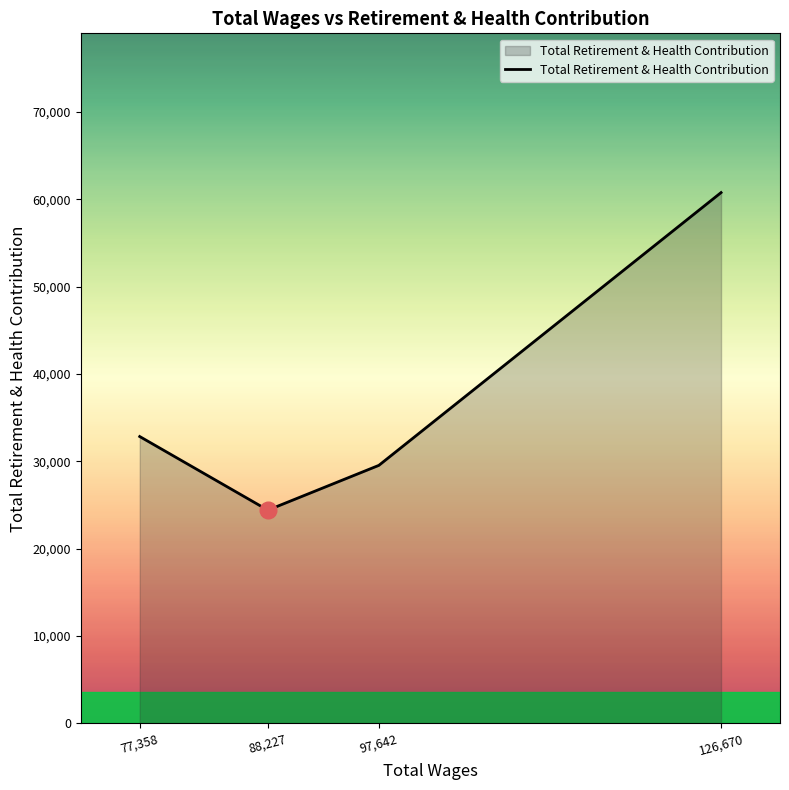

True or false: there are more than 1 points higher than both neighbors.

False